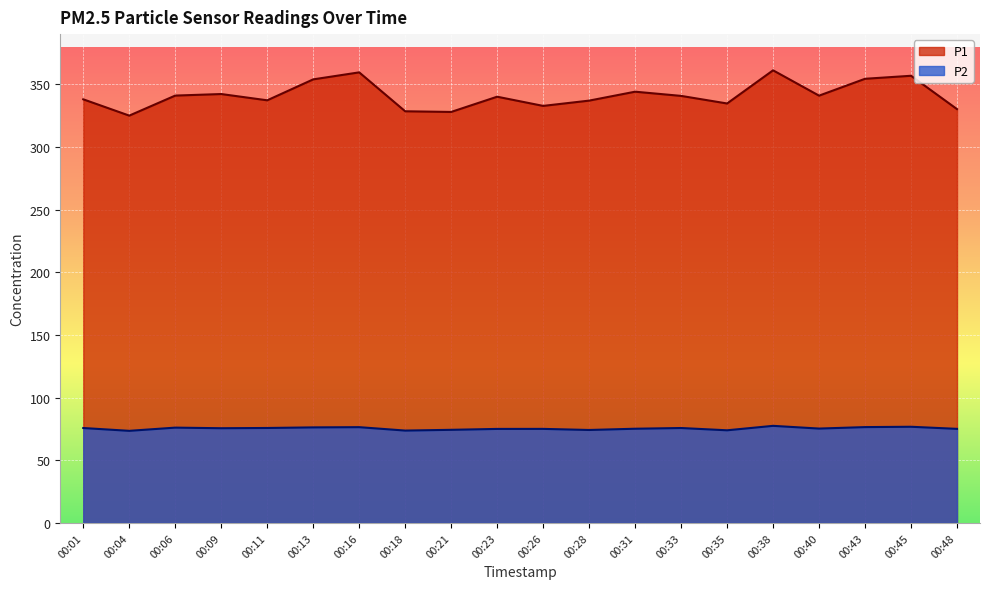

What are all the series names shown in the legend?

P1, P2